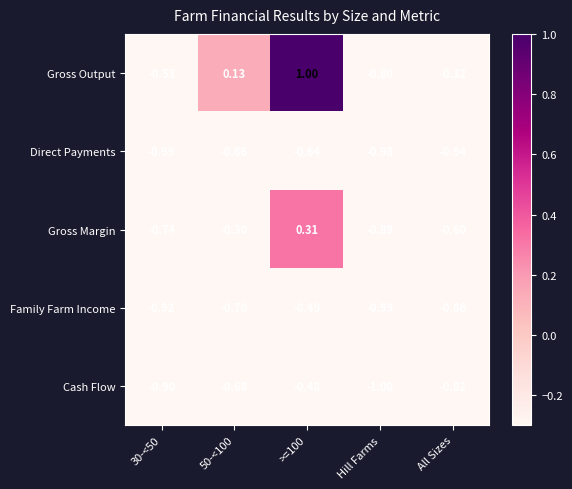

At which category does the chart reach its minimum across all series?

Hill Farms